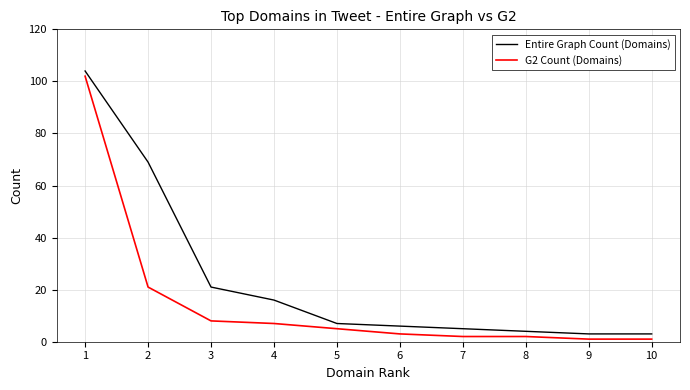

Rank the series by their maximum value, from lowest to highest.

G2 Count (Domains), Entire Graph Count (Domains)